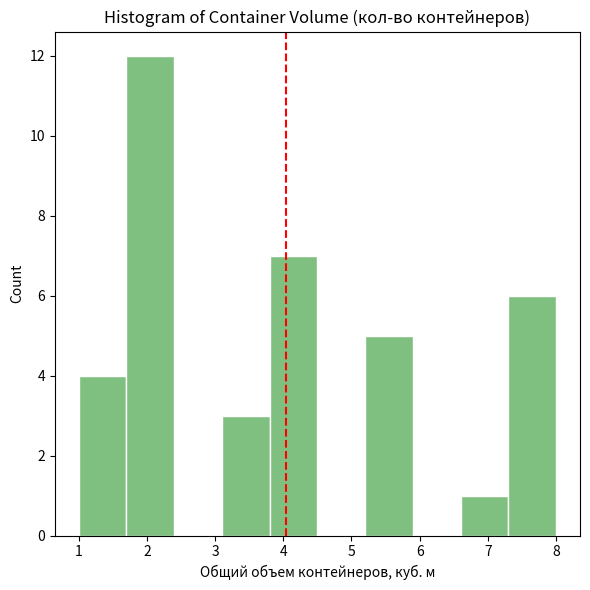

What is the height of the bar covering 1.0 to 1.7 on the x-axis? The values are not printed on the chart, so give them approximately, as read against the axis.

4